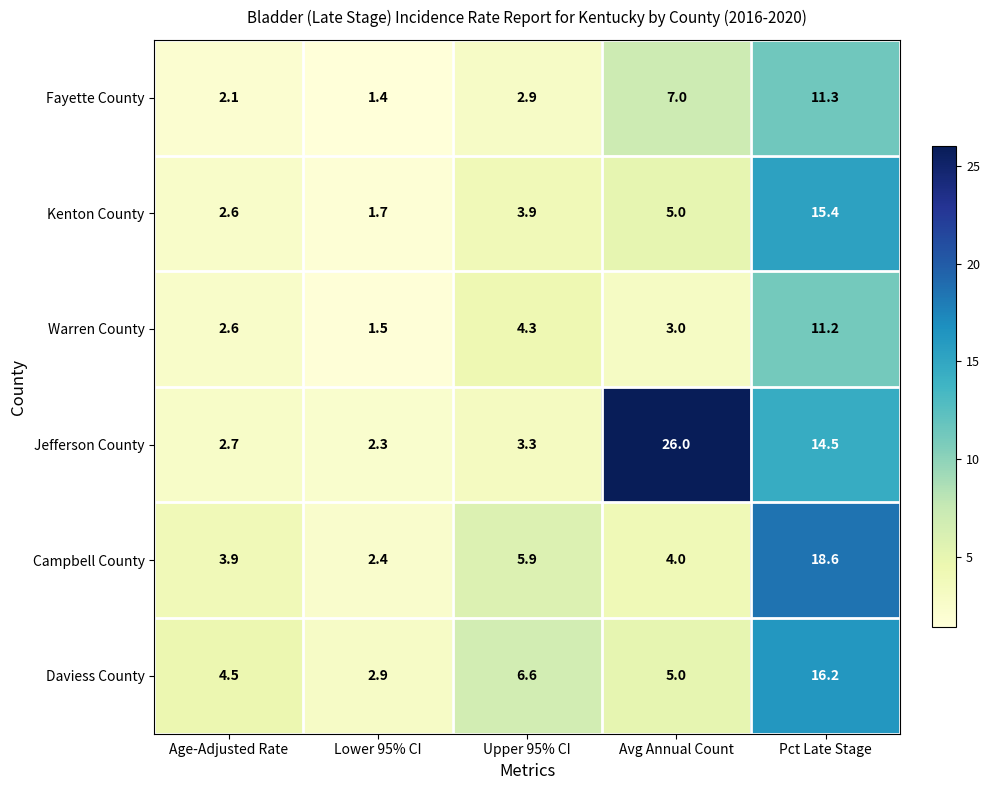

Which series has the largest total across all categories?

Jefferson County